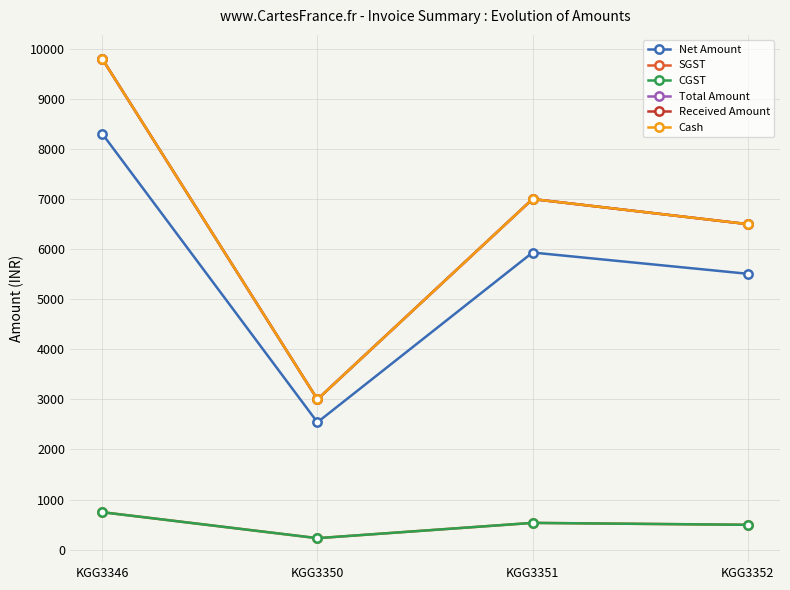

Does the chart have visible grid lines?

Yes